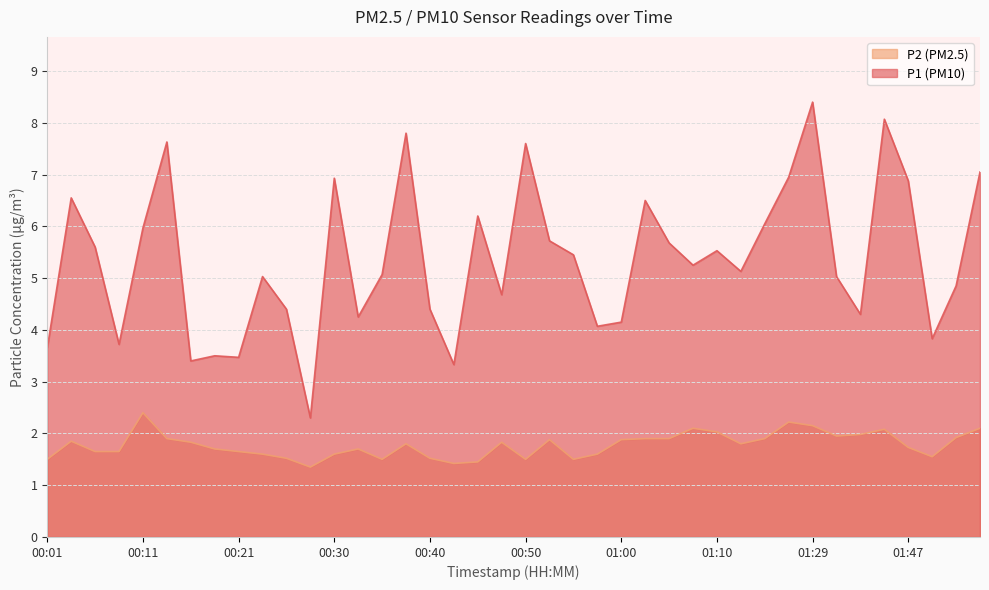

Which category has the highest value in the P2 series?

00:11